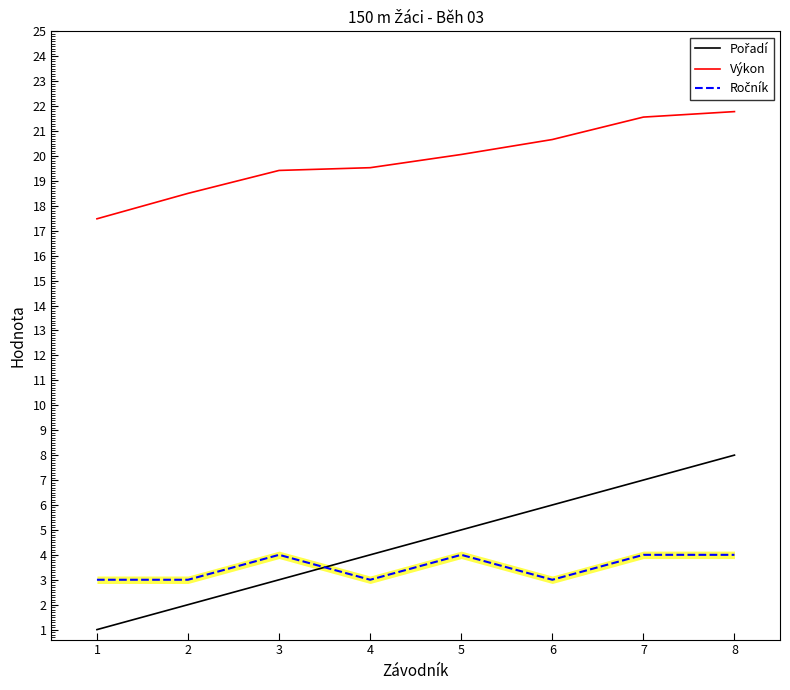

What is the spread (max minus min) of values at 2?

16.5